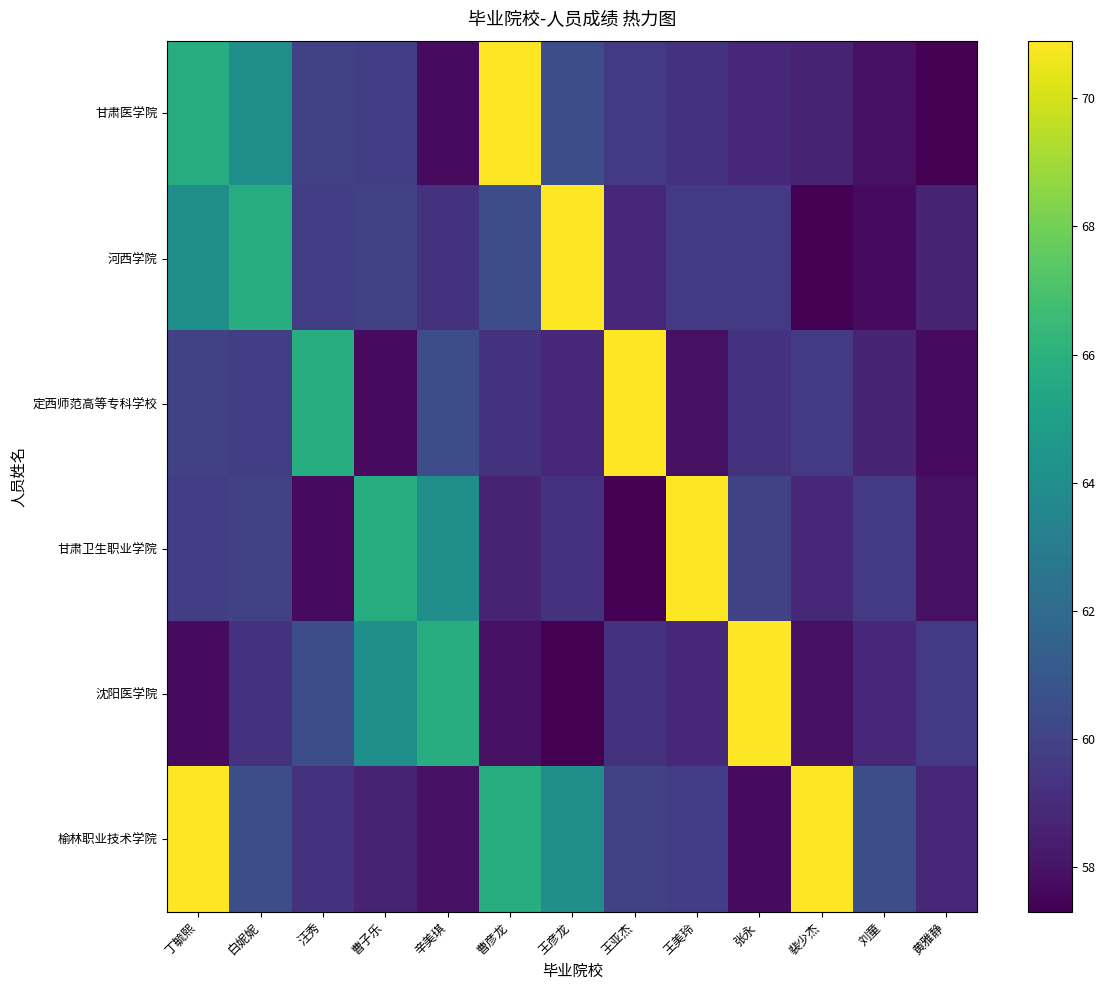

Reading left to right, extract all data points from this chart.

甘肃医学院: 丁毓熙=65.8	白妮妮=64.1	汪秀=60.0	曹子乐=59.8	辛美琪=57.7	曹彦龙=70.9	王彦龙=60.5	王亚杰=59.6	王美玲=59.3	张永=58.8	裴少杰=58.6	刘童=57.9	黄雅静=57.3
河西学院: 丁毓熙=64.1	白妮妮=65.8	汪秀=59.8	曹子乐=60.0	辛美琪=59.3	曹彦龙=60.5	王彦龙=70.9	王亚杰=58.8	王美玲=59.6	张永=59.6	裴少杰=57.3	刘童=57.7	黄雅静=58.6
定西师范高等专科学校: 丁毓熙=60.0	白妮妮=59.8	汪秀=65.8	曹子乐=57.7	辛美琪=60.5	曹彦龙=59.3	王彦龙=58.8	王亚杰=70.9	王美玲=57.9	张永=59.3	裴少杰=59.6	刘童=58.6	黄雅静=57.7
甘肃卫生职业学院: 丁毓熙=59.8	白妮妮=60.0	汪秀=57.7	曹子乐=65.8	辛美琪=64.1	曹彦龙=58.6	王彦龙=59.3	王亚杰=57.3	王美玲=70.9	张永=60.0	裴少杰=58.8	刘童=59.6	黄雅静=57.9
沈阳医学院: 丁毓熙=57.7	白妮妮=59.3	汪秀=60.5	曹子乐=64.1	辛美琪=65.8	曹彦龙=57.9	王彦龙=57.3	王亚杰=59.3	王美玲=58.8	张永=70.9	裴少杰=57.9	刘童=58.8	黄雅静=59.6
榆林职业技术学院: 丁毓熙=70.9	白妮妮=60.5	汪秀=59.3	曹子乐=58.6	辛美琪=57.9	曹彦龙=65.8	王彦龙=64.1	王亚杰=60.0	王美玲=59.8	张永=57.7	裴少杰=70.9	刘童=60.5	黄雅静=58.8